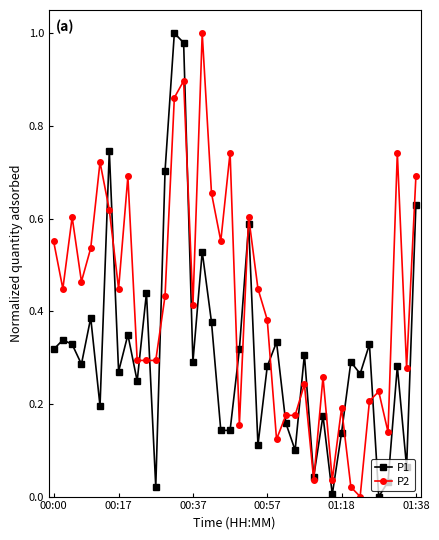

True or false: P2 has more than 2 points higher than both neighbors.

True